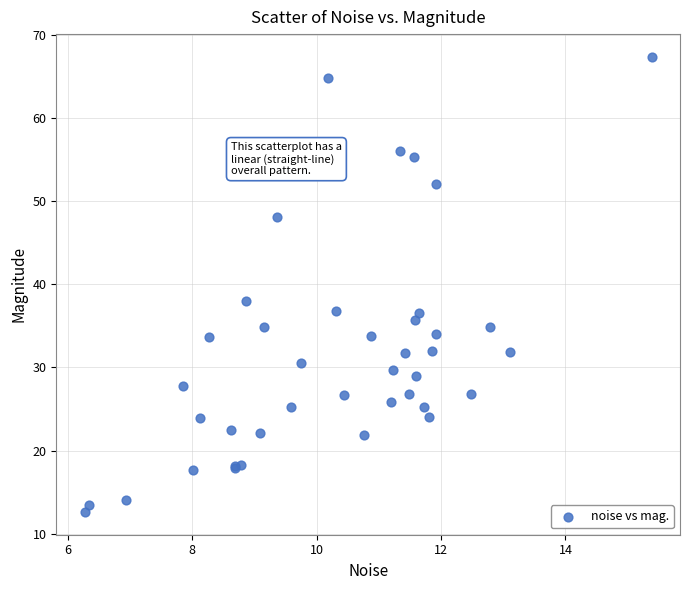

What Y value in the scatter plot is closest to 39?

38.0